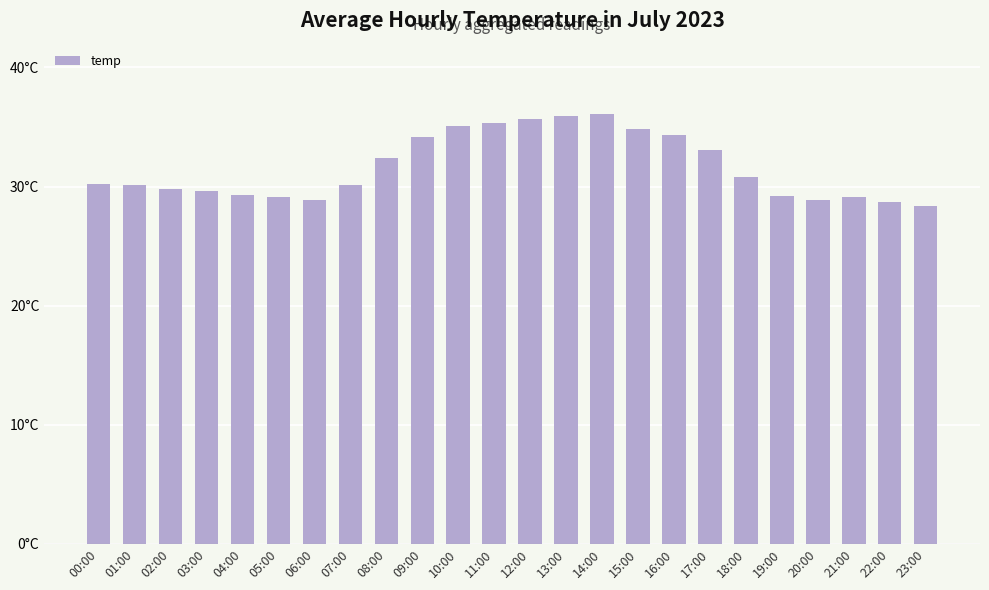

List the labels in order of value, smallest first.

23:00, 22:00, 06:00, 20:00, 05:00, 21:00, 19:00, 04:00, 03:00, 02:00, 01:00, 07:00, 00:00, 18:00, 08:00, 17:00, 09:00, 16:00, 15:00, 10:00, 11:00, 12:00, 13:00, 14:00